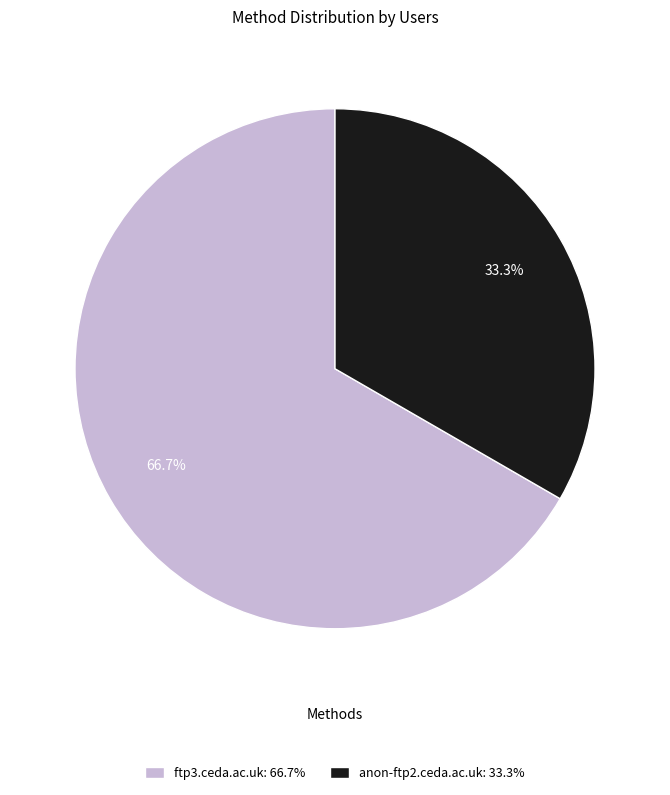

To the nearest percent, what is the combined percentage of ftp3.ceda.ac.uk and anon-ftp2.ceda.ac.uk?

100%